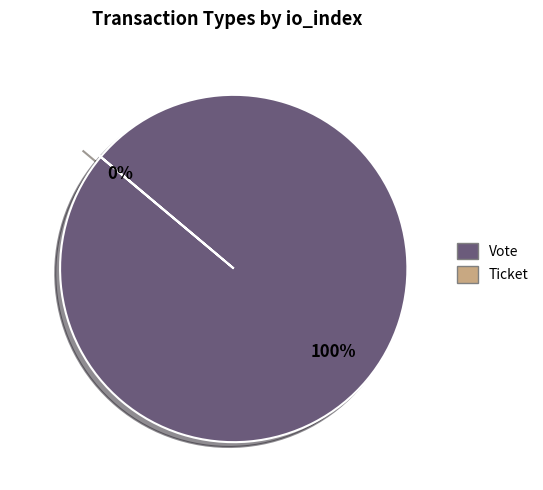

What is the change in value from Vote to Ticket?

-1